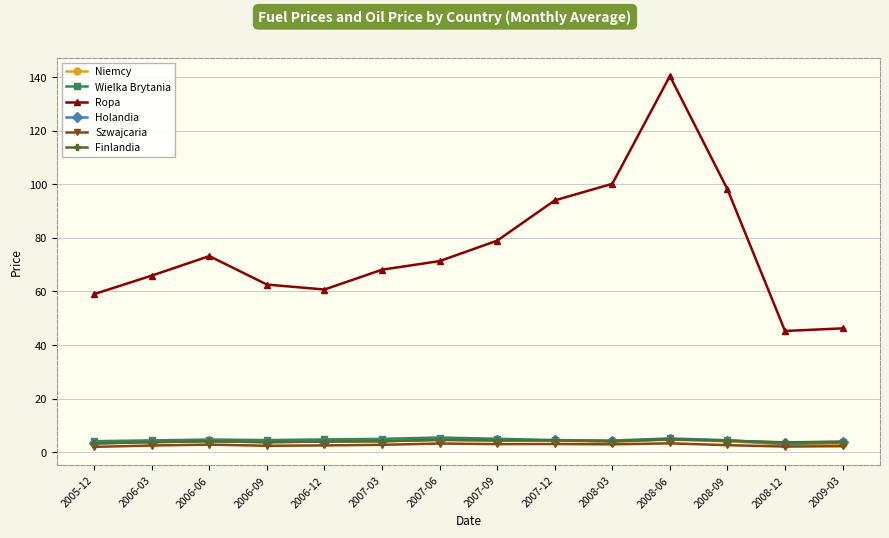

Which category has the highest value across all series?

2008-06